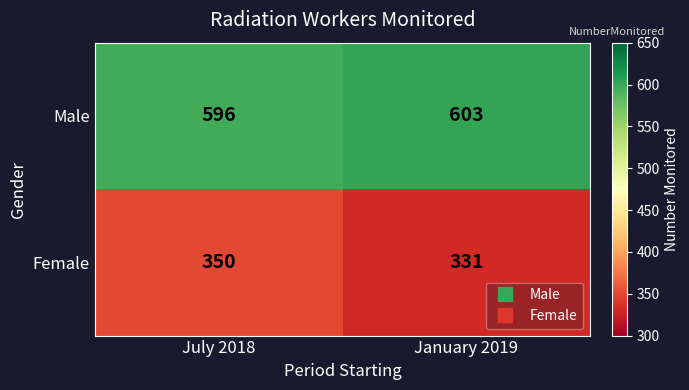

What value does the Female series have at January 2019, to the nearest 5?

330